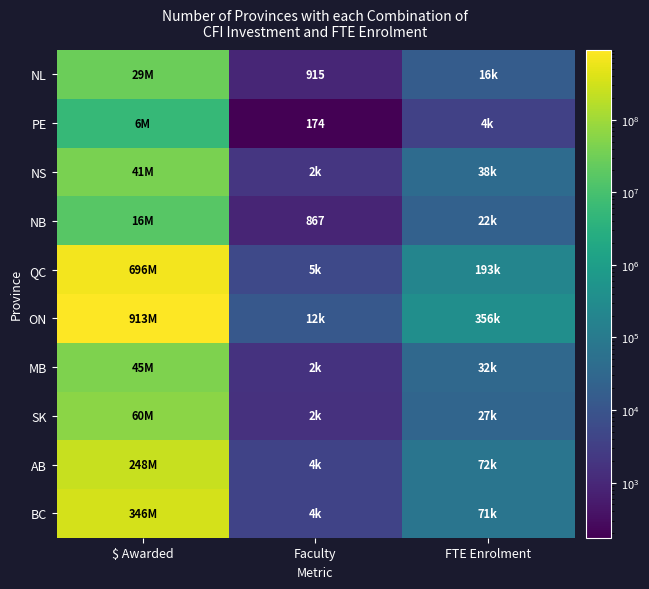

What is the average value of the PE series?

1838874